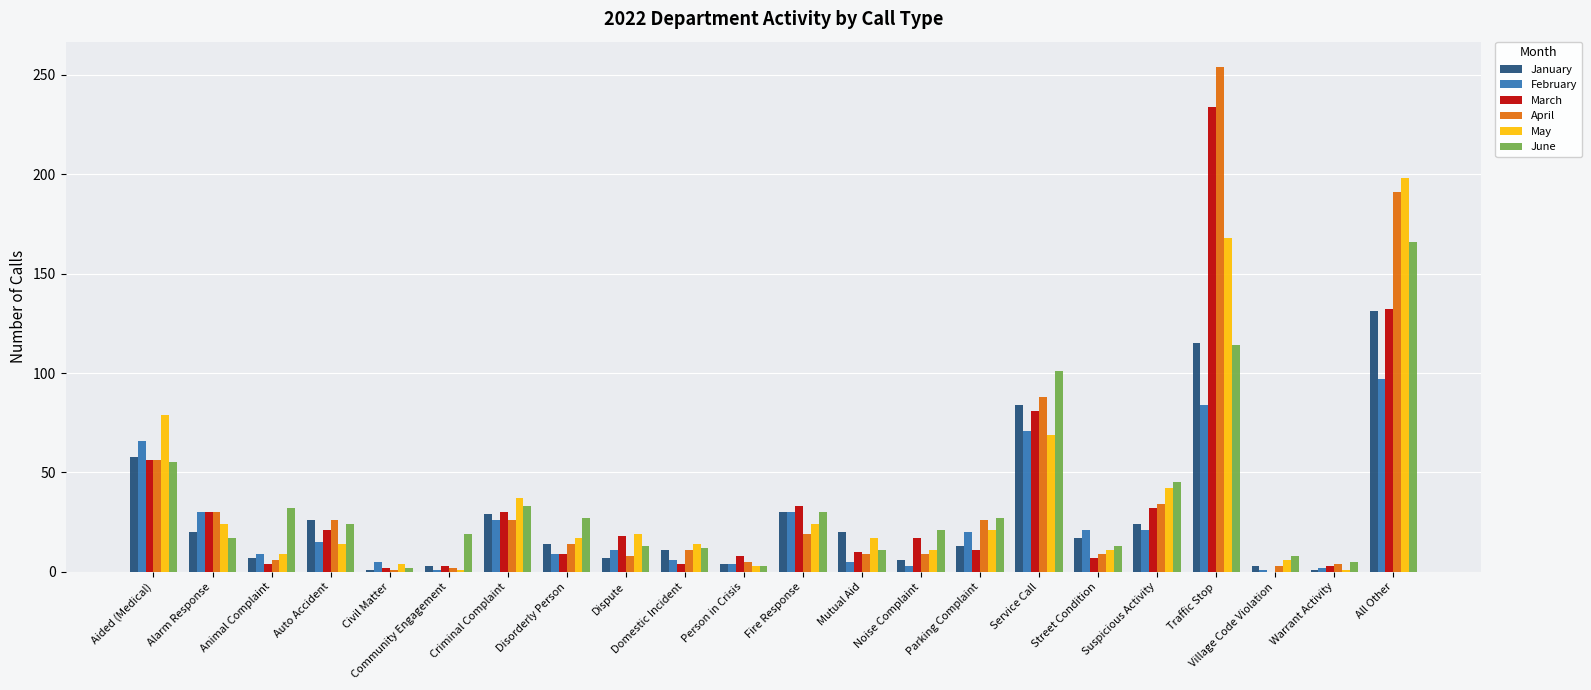

Is it true that February equals 106 at Aided (Medical)?

False